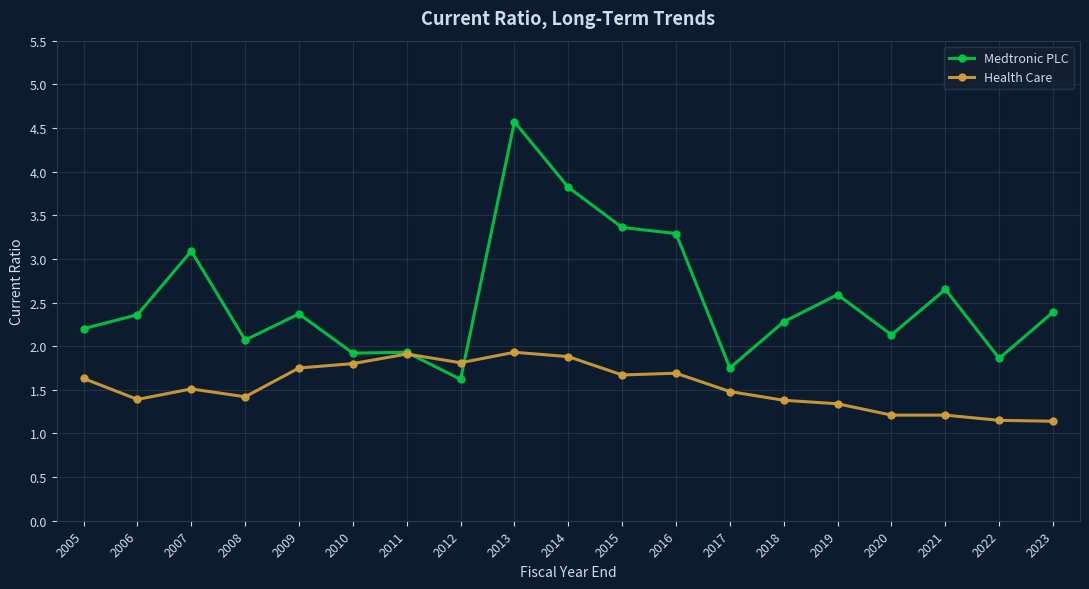

Does the chart have visible grid lines?

Yes